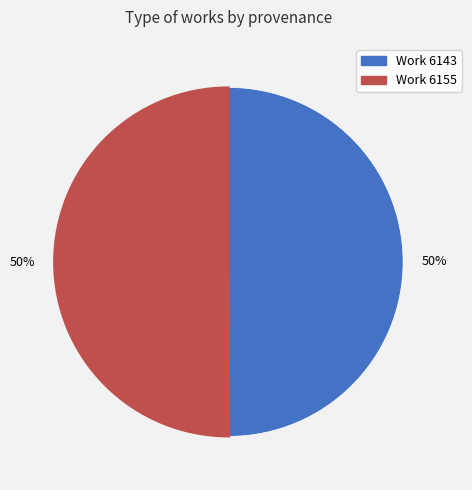

To the nearest percent, what is the average slice percentage?

50%